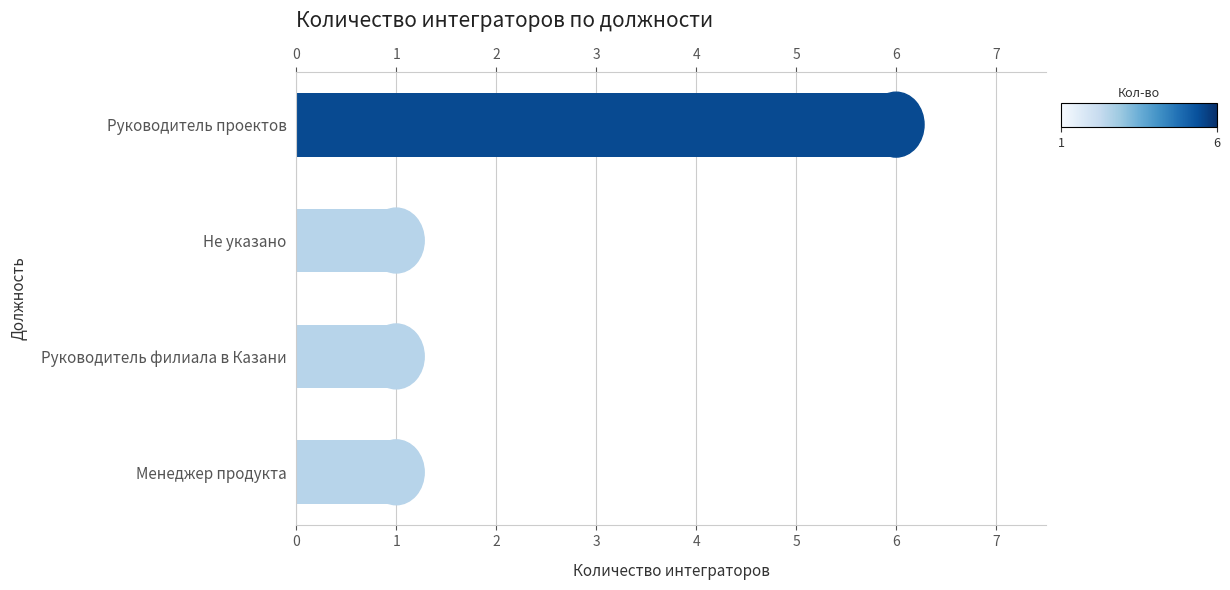

Does the chart contain any negative values?

No